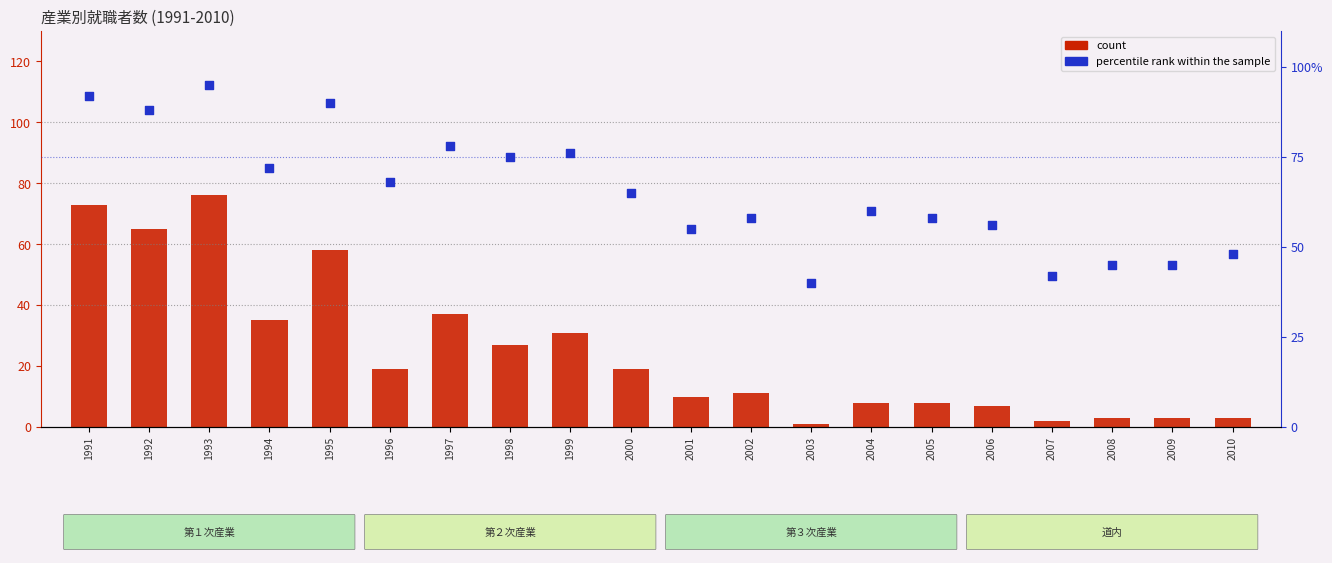

Which series contains the highest Y value?

percentile rank within the sample